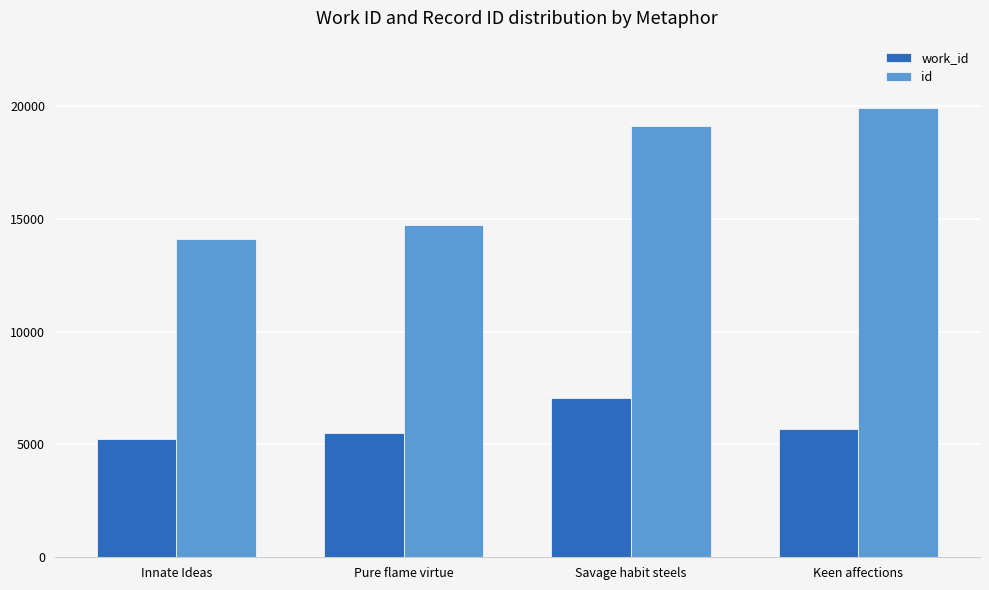

Which series changed the most between Innate Ideas and Keen affections?

id